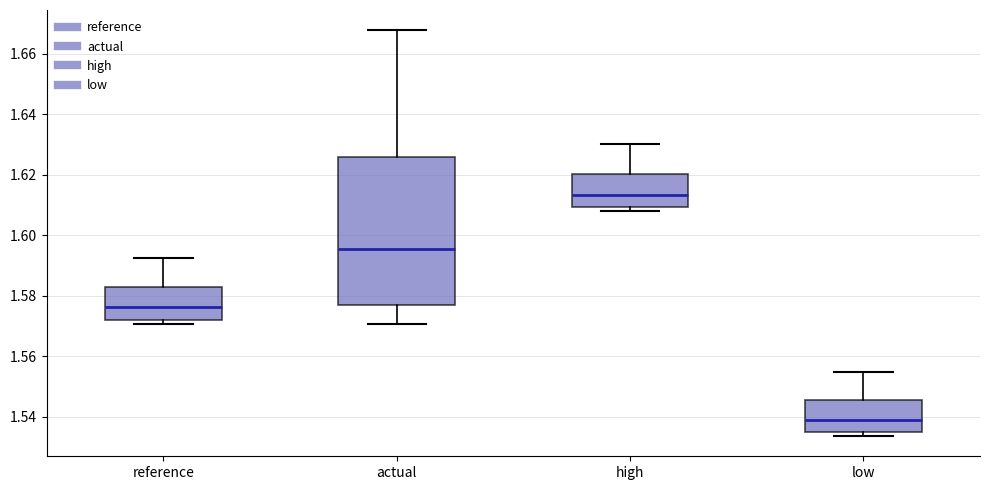

Reading left to right, read every box against the y-axis: the position of its median line, the range the box covers, and the ends of its whiskers. The values are not printed on the chart, so give them approximately, as read against the axis.

reference: median 1.576, box 1.572 to 1.582, whiskers 1.570 to 1.592
actual: median 1.596, box 1.578 to 1.626, whiskers 1.570 to 1.668
high: median 1.614, box 1.610 to 1.620, whiskers 1.608 to 1.630
low: median 1.538, box 1.536 to 1.546, whiskers 1.534 to 1.554